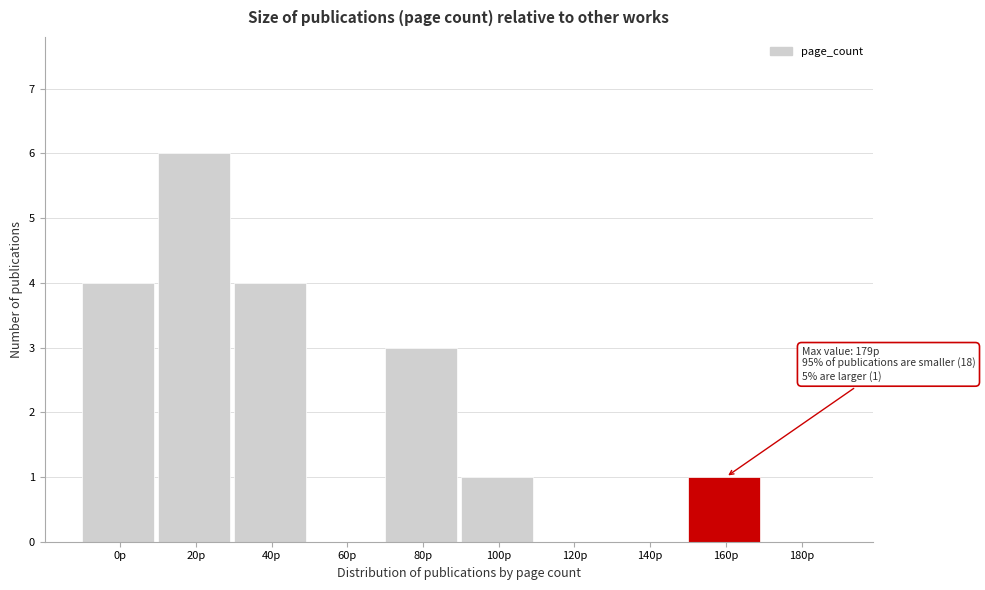

Reading right to left, list all the values displayed in this chart.

180p=0	160p=1	140p=0	120p=0	100p=1	80p=3	60p=0	40p=4	20p=6	0p=4